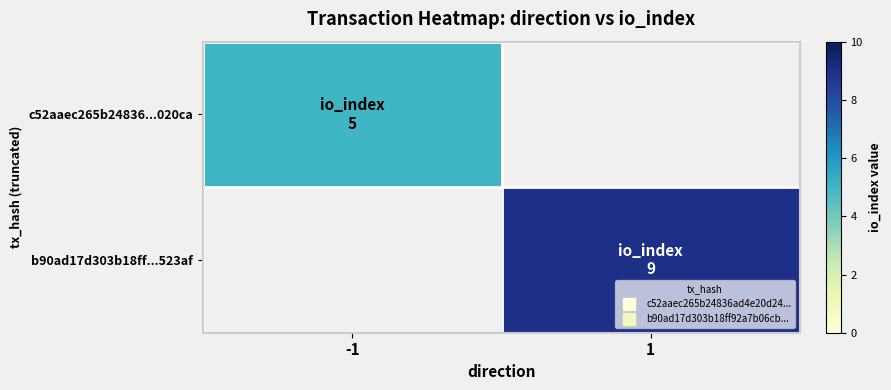

What is the minimum value shown in the chart?

5.0